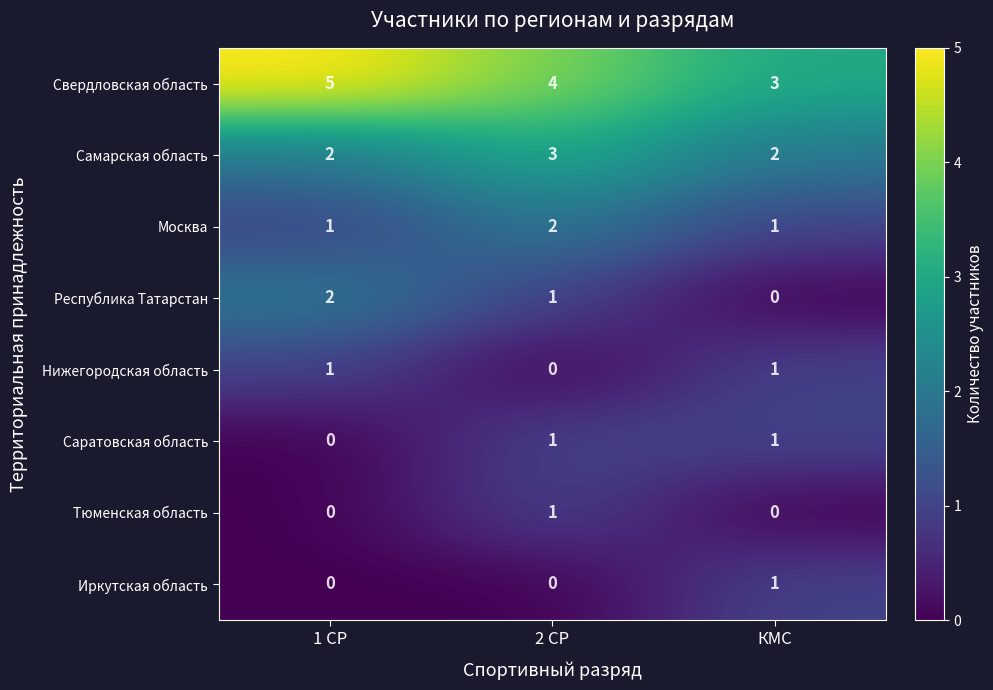

How many series are shown in this chart?

8